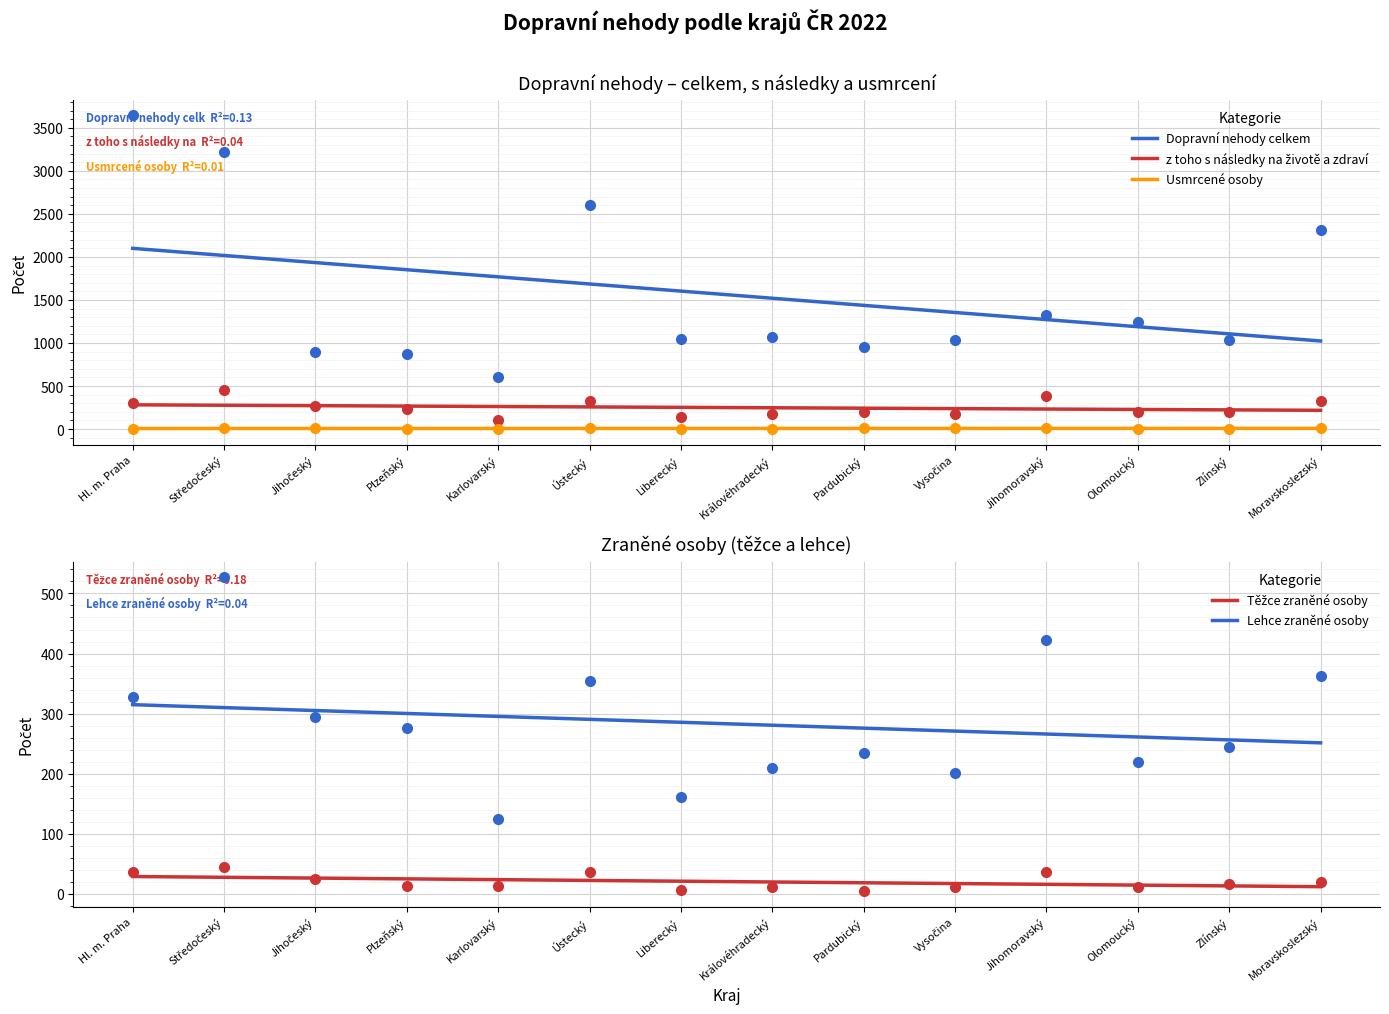

Count the number of data series in this chart.

5